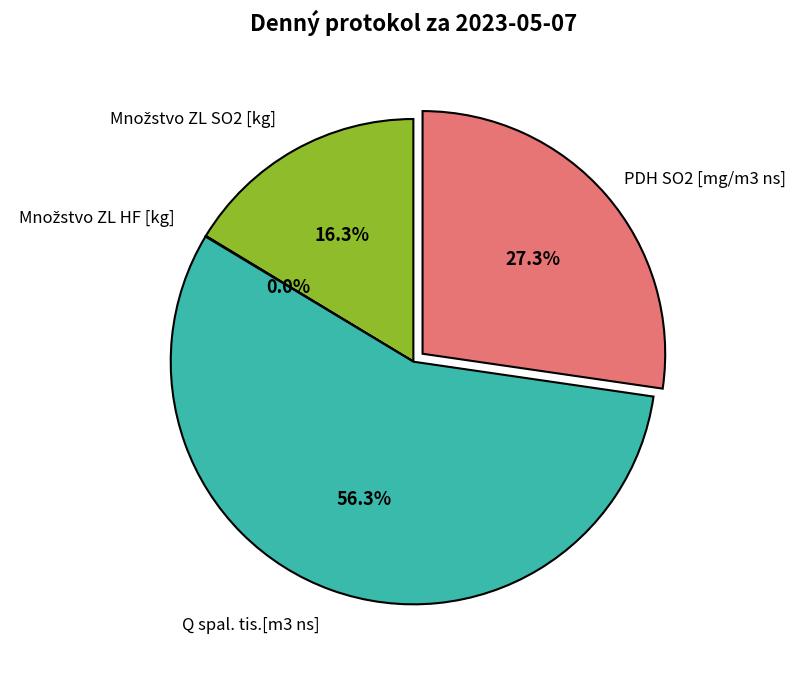

Does any single category account for the majority?

Yes